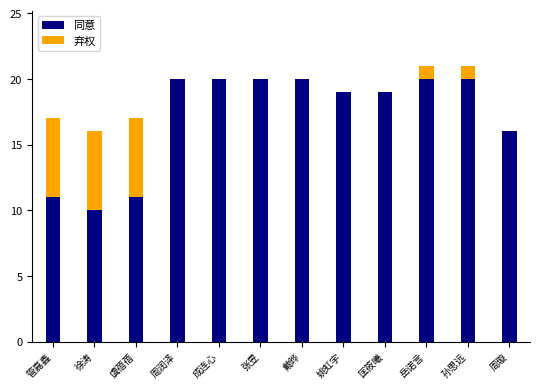

Are the bars grouped side by side (vs. stacked)?

No